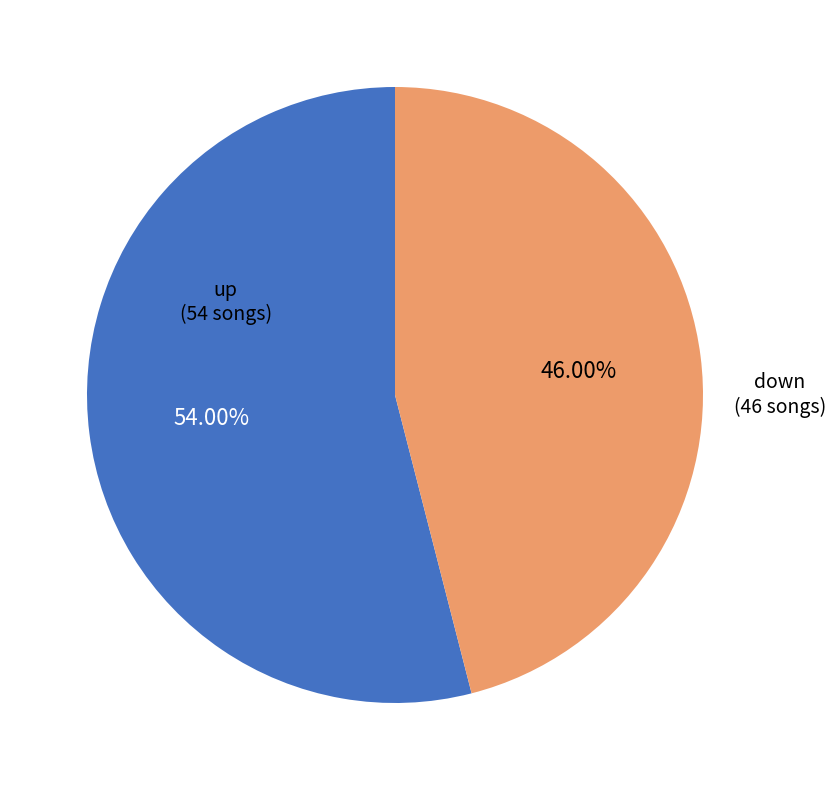

How many slices are in this pie chart?

2